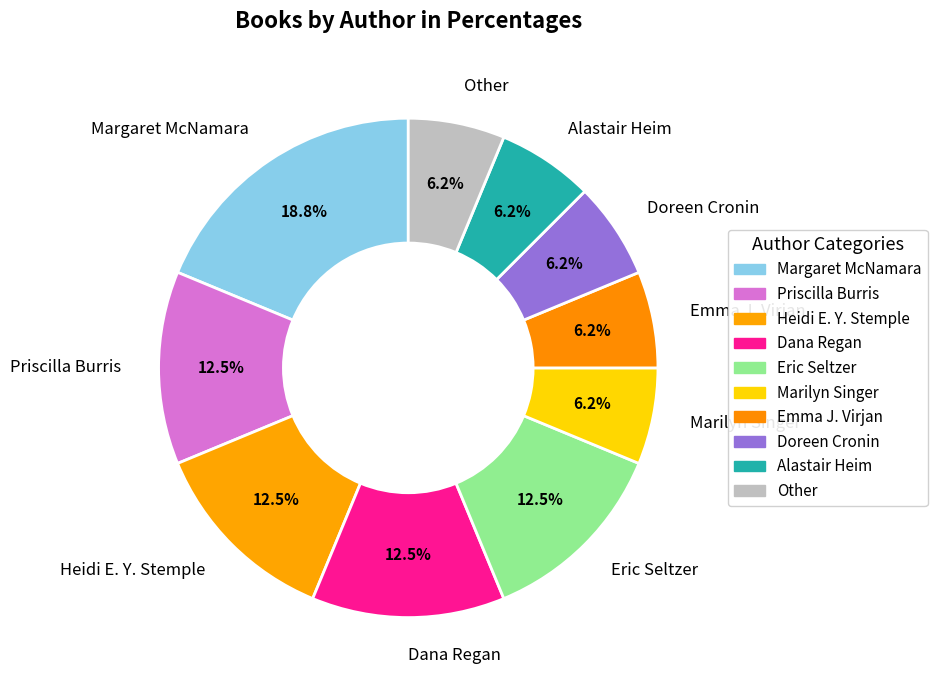

Between Eric Seltzer and Marilyn Singer, which is larger?

Eric Seltzer